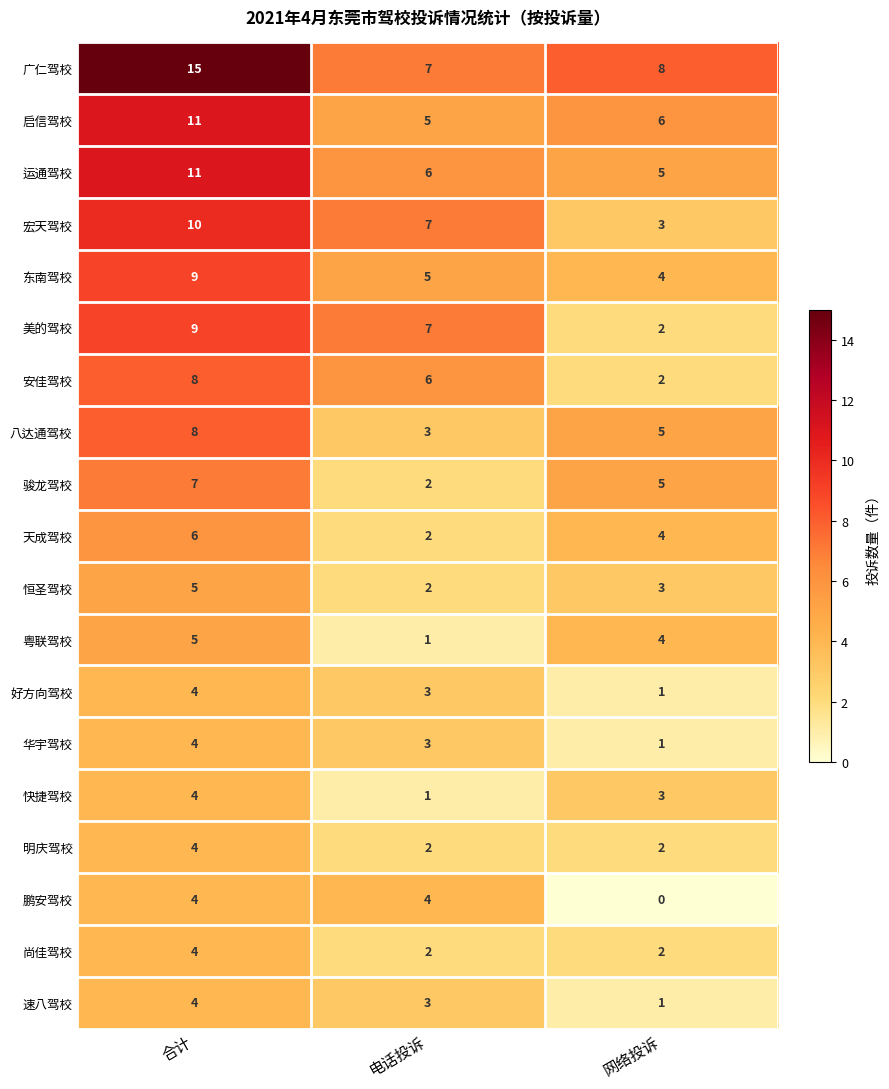

Which category has the highest value in the 启信驾校 series?

合计